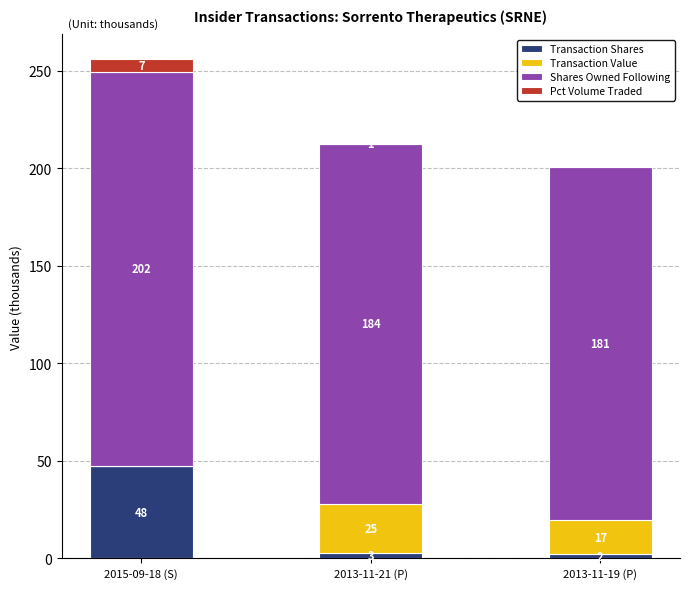

Which category has the highest value in the Transaction Shares series?

2015-09-18 (S)